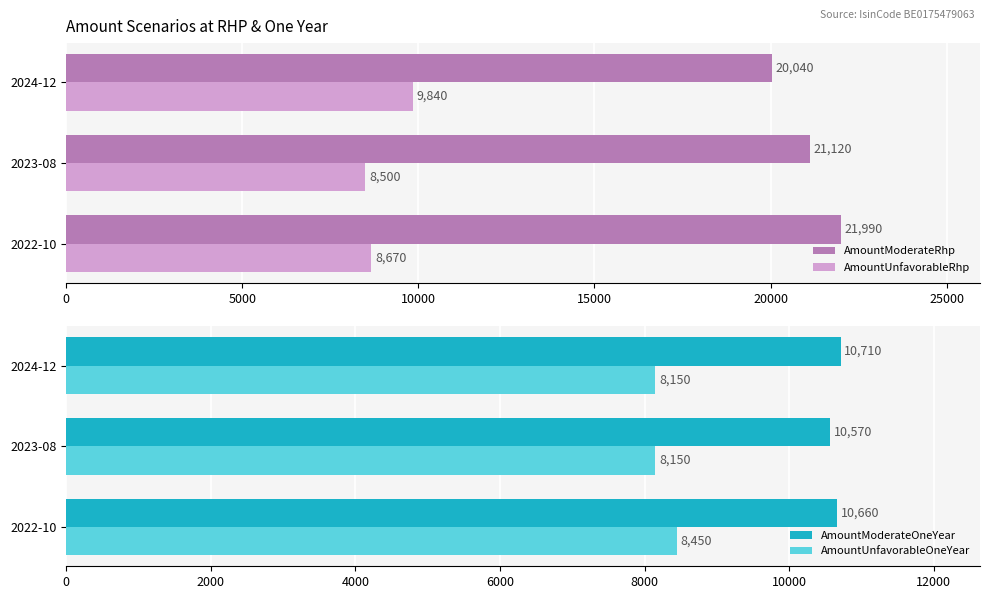

Rank the categories by AmountUnfavorableRhp value from highest to lowest.

2024-12, 2022-10, 2023-08